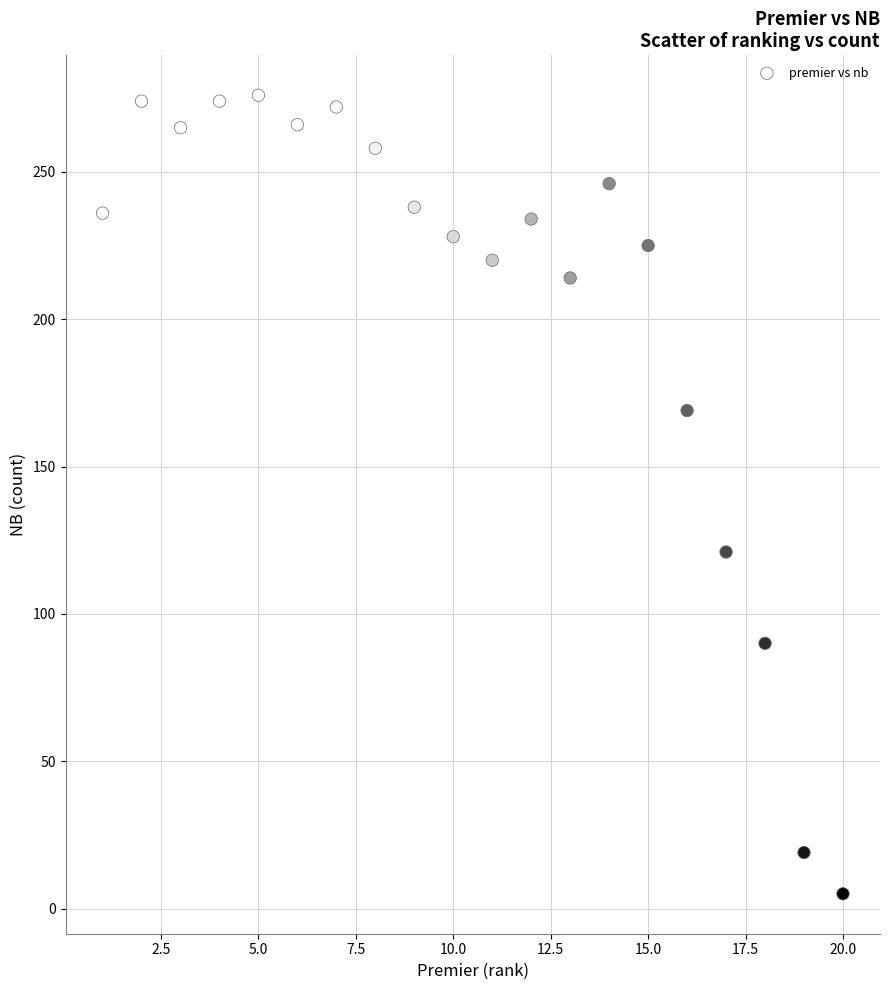

What is the range of X values (max minus min)?

19